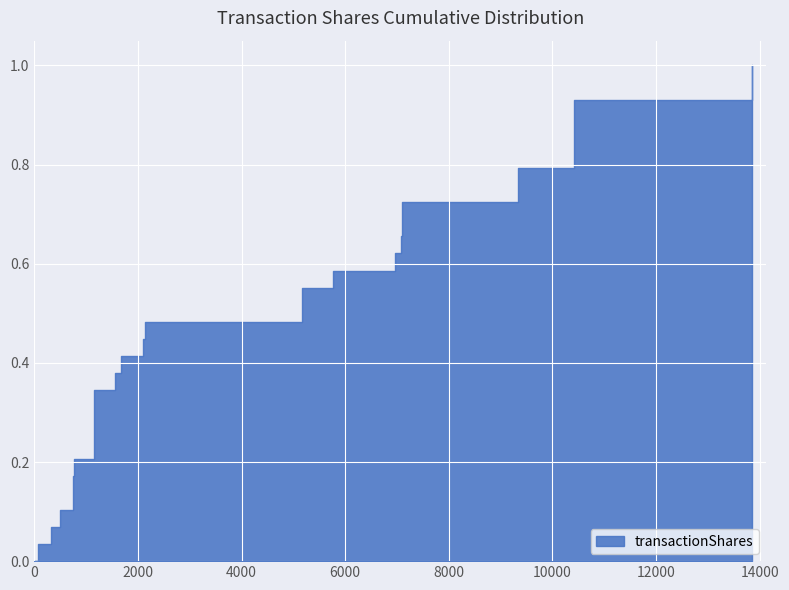

At which label is the value closest to 6964?

25